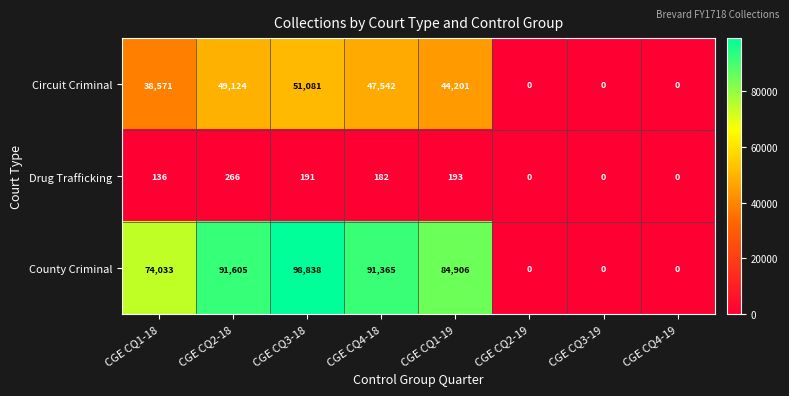

Which series changed the most between CGE CQ1-19 and CGE CQ2-19?

County Criminal